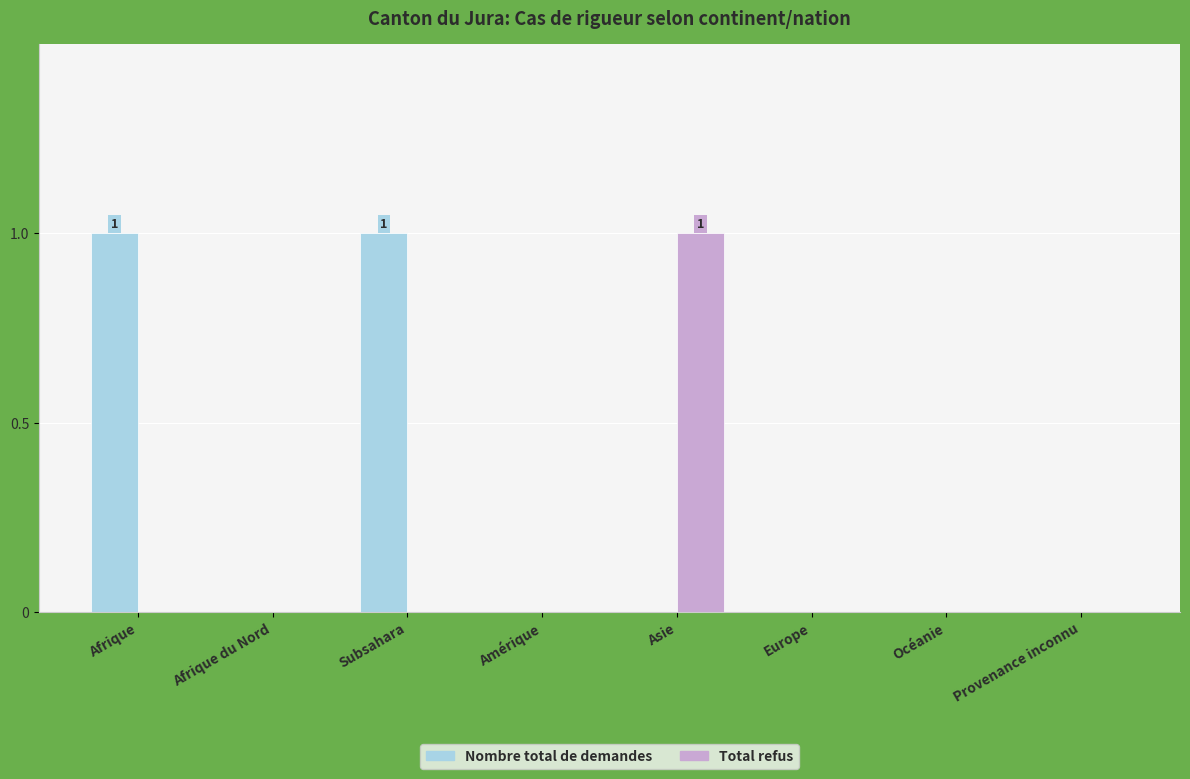

The value of Nombre total de demandes at Amérique is 0. True or false?

True